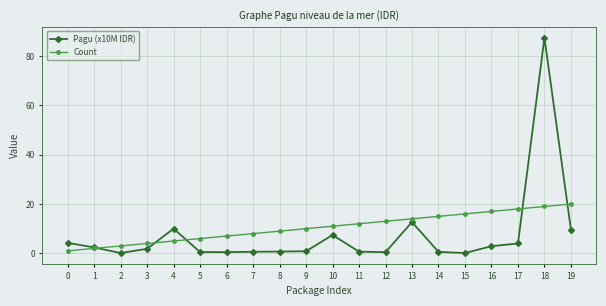

What is the total value across all series at 7?

8.6